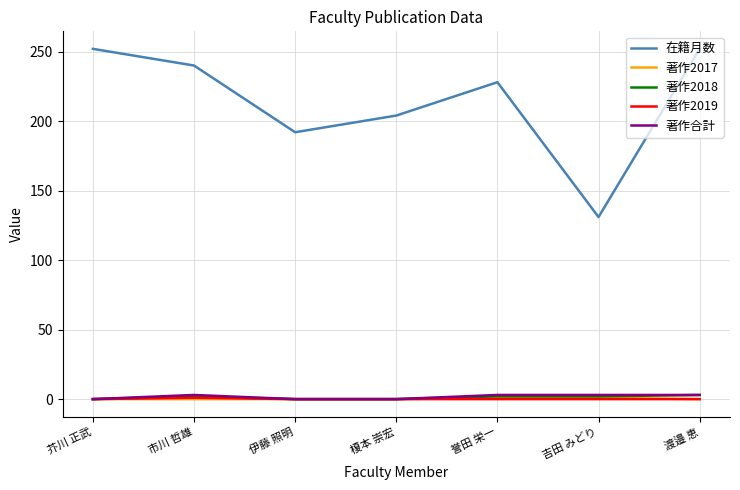

The value of 著作2018 at 市川 哲雄 is 2. True or false?

True